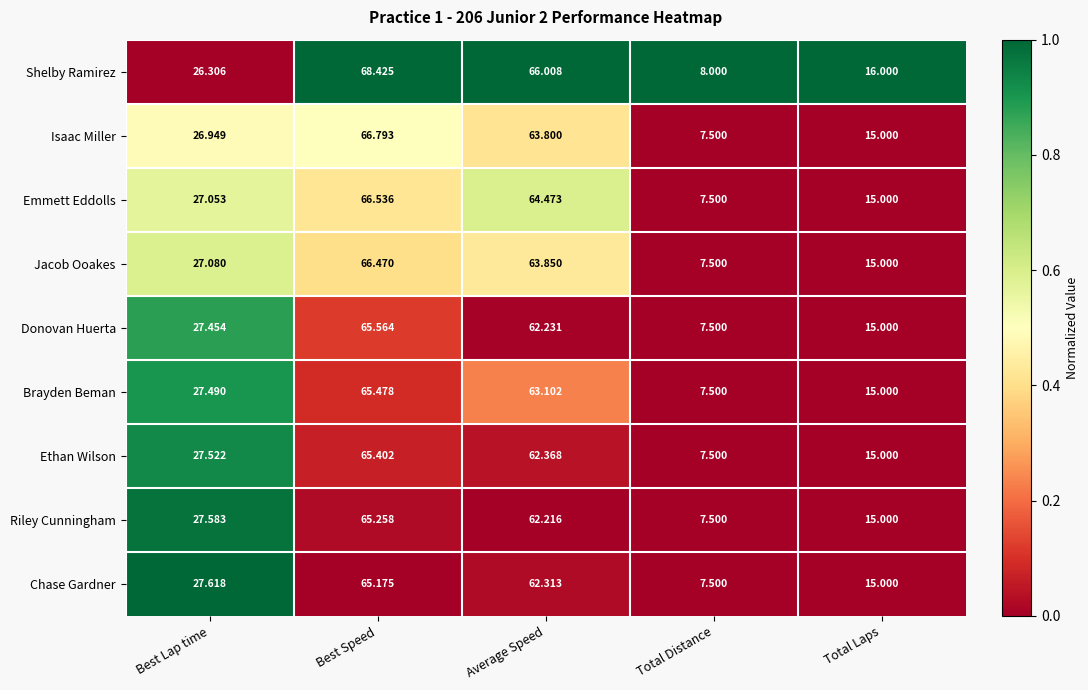

Which label corresponds to the largest value in the chart?

Best Speed